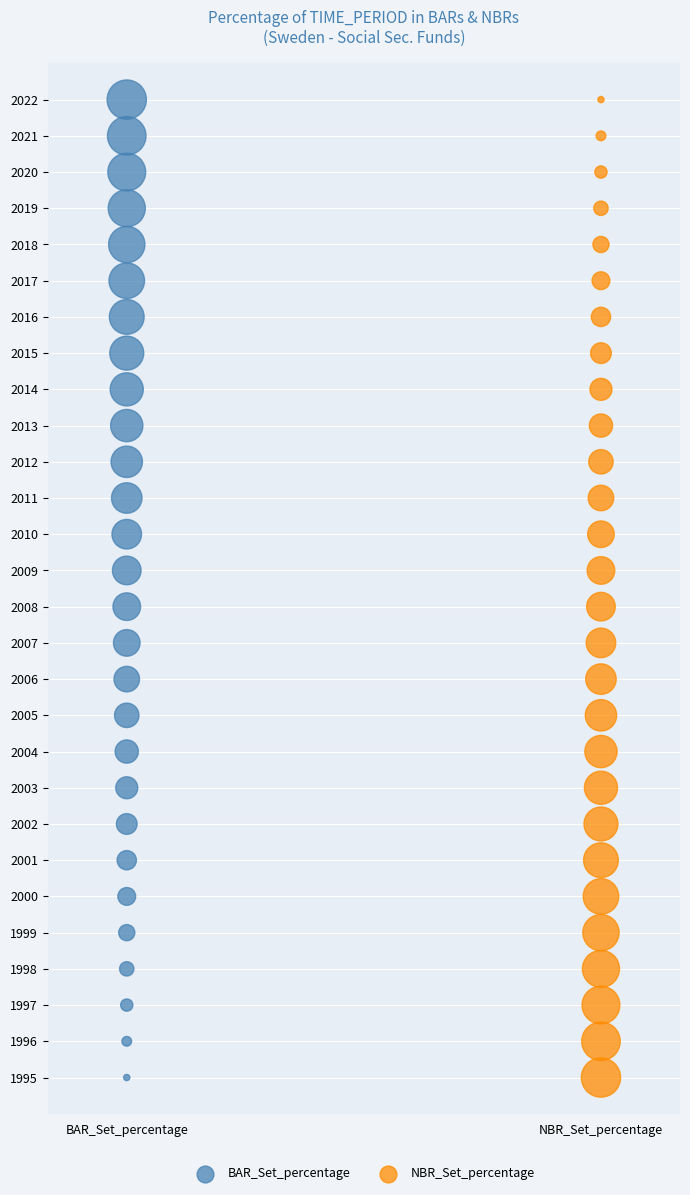

What are all the series names shown in the legend?

BAR_Set_percentage, NBR_Set_percentage